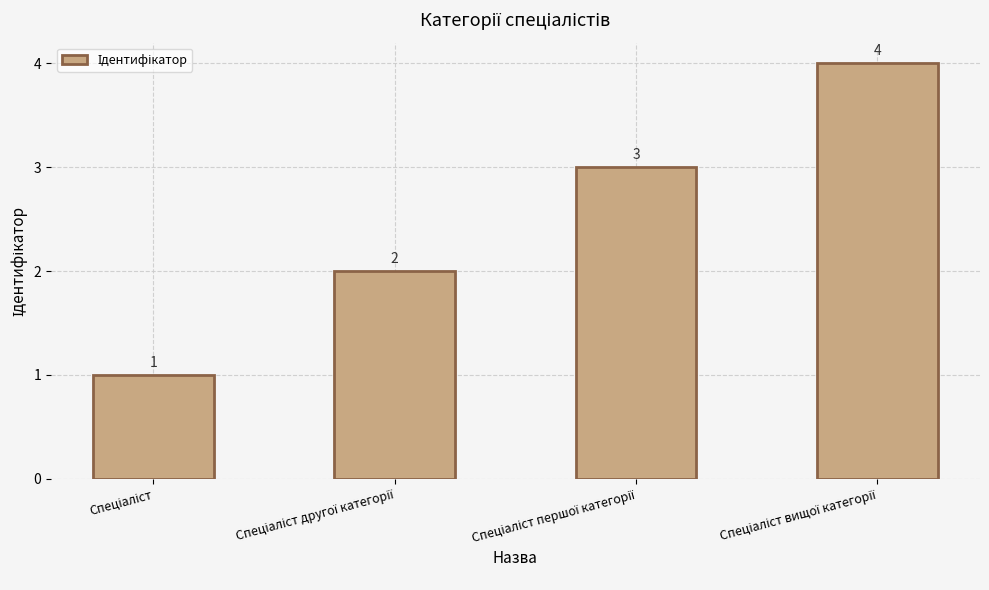

What is the difference between the maximum and minimum values?

3